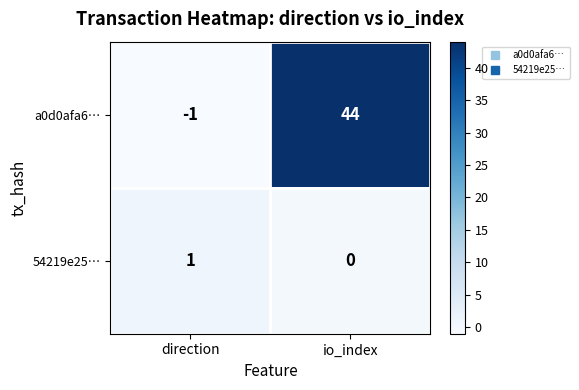

Reading left to right, transcribe all the data shown in this chart.

a0d0afa6…: direction=-1	io_index=44
54219e25…: direction=1	io_index=0